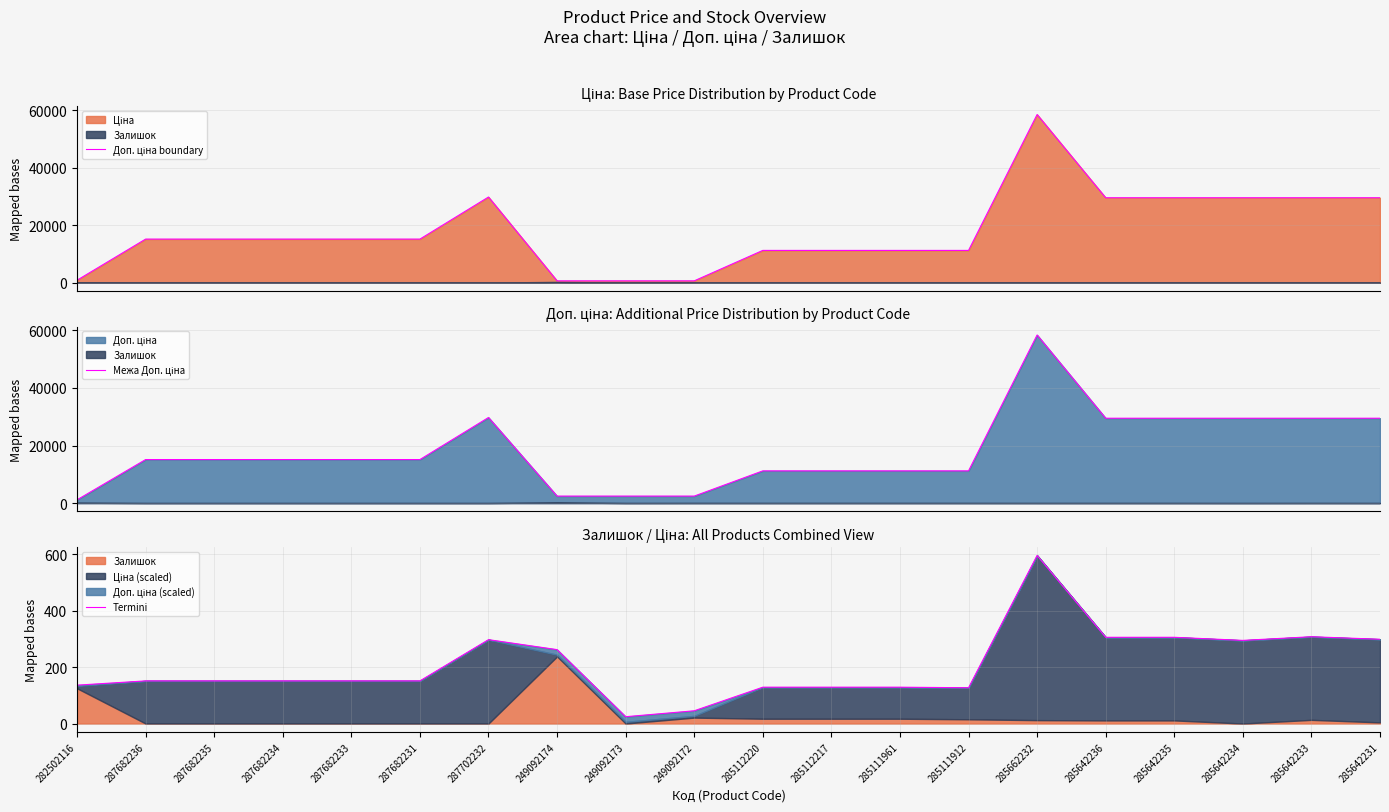

Count the number of categories in the chart.

20